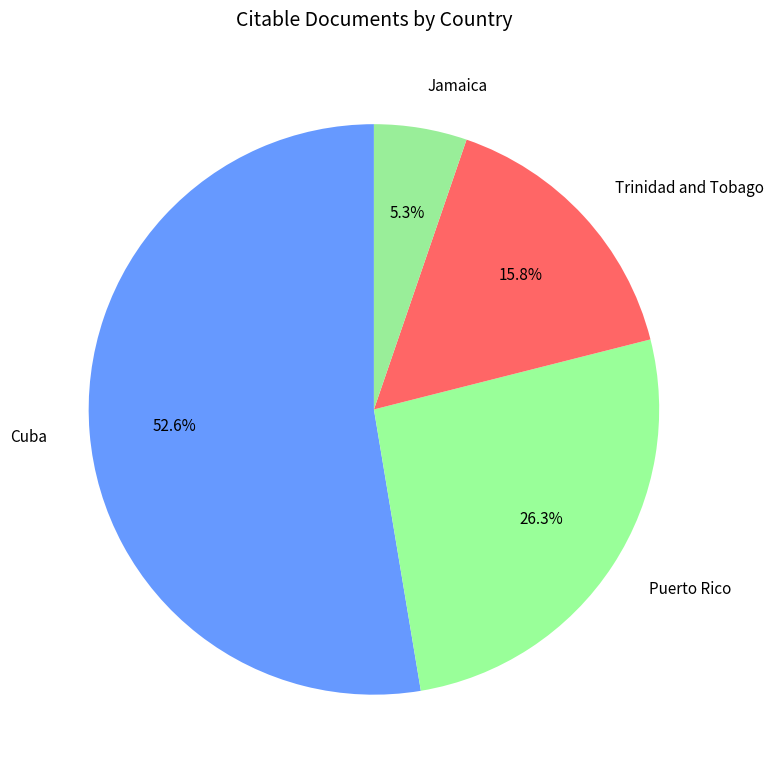

Approximately how many times larger is the value at Cuba compared to Trinidad and Tobago?

3.3